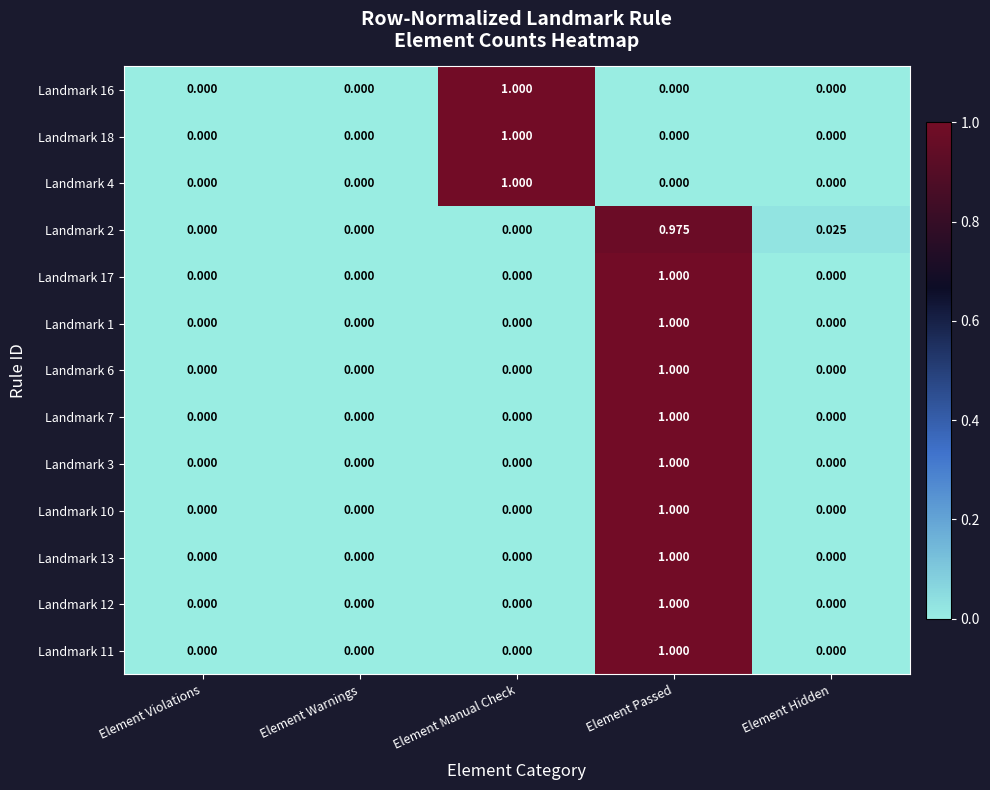

At which category is the sum across all series the highest?

Element Passed